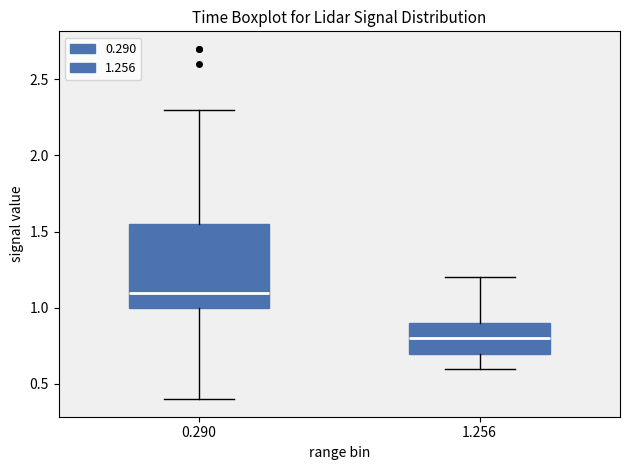

Where does the median line of the box at x = 0.290 sit on the y-axis? The values are not printed on the chart, so give them approximately, as read against the axis.

1.10